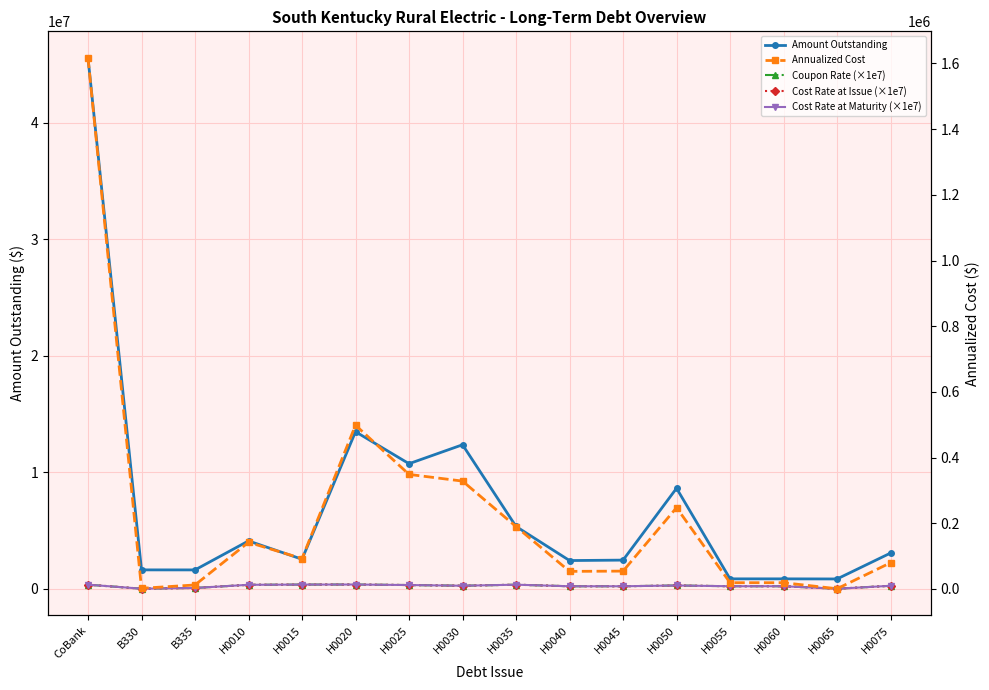

True or false: Amount Outstanding and Cost Rate at Maturity (×1e7) intersect in this chart.

False